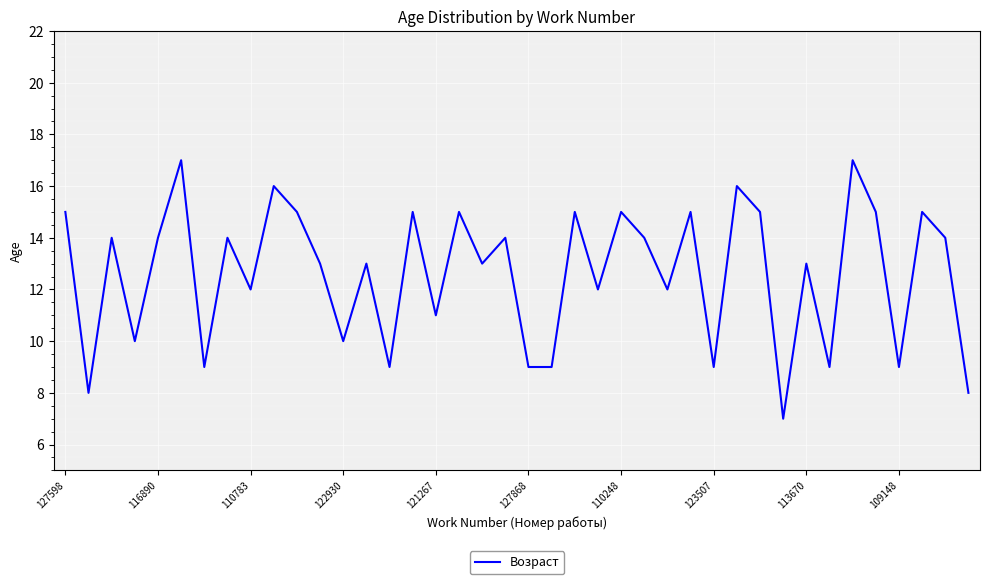

What is the minimum value shown in the chart?

7